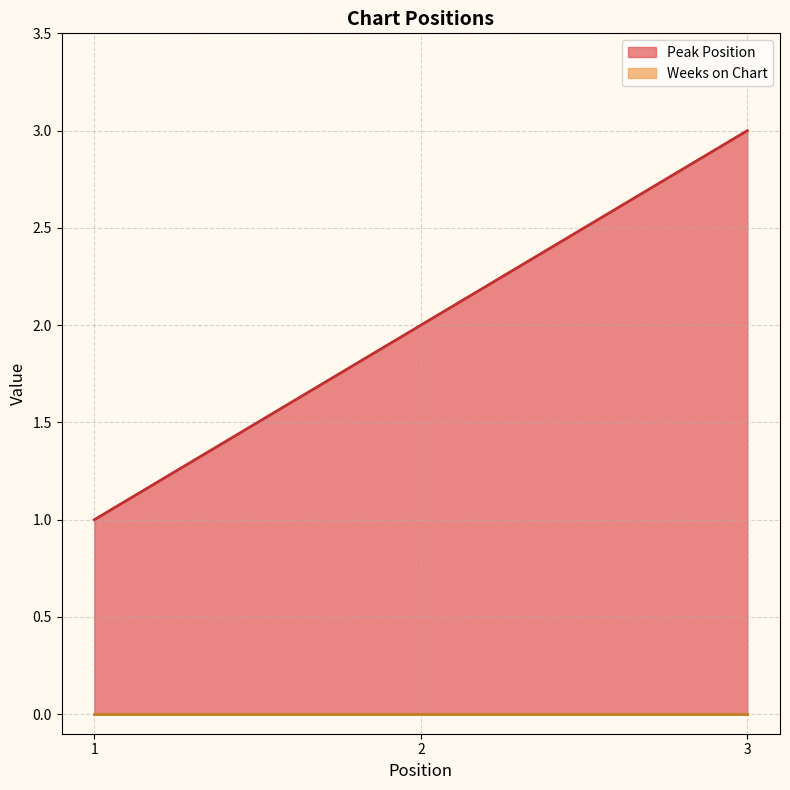

What is the average value?

2